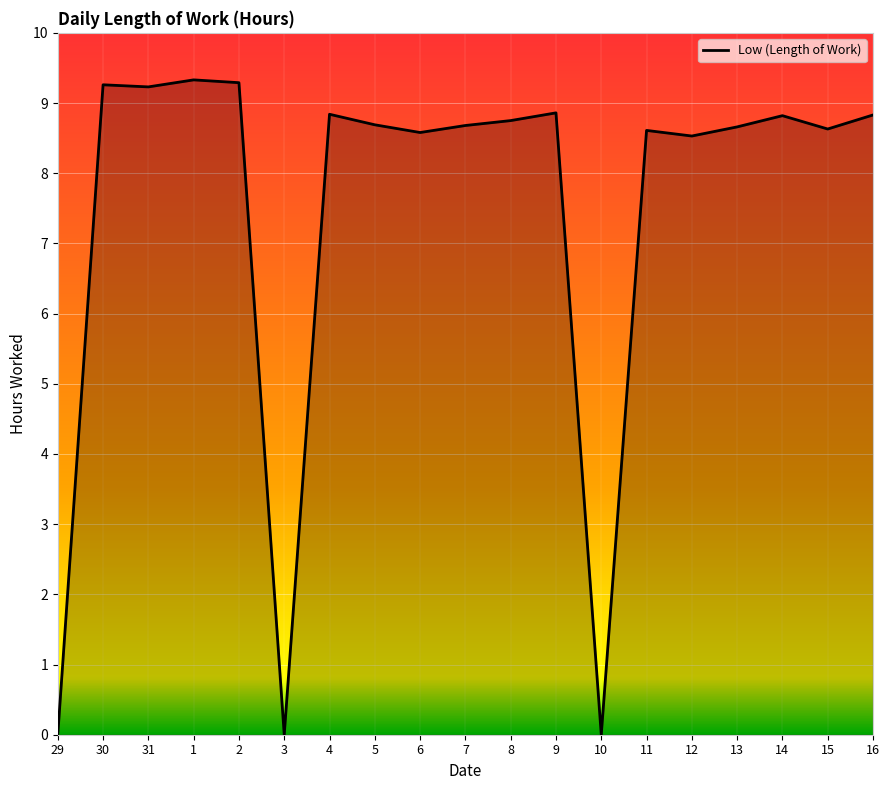

What is the maximum value shown in the chart?

9.3